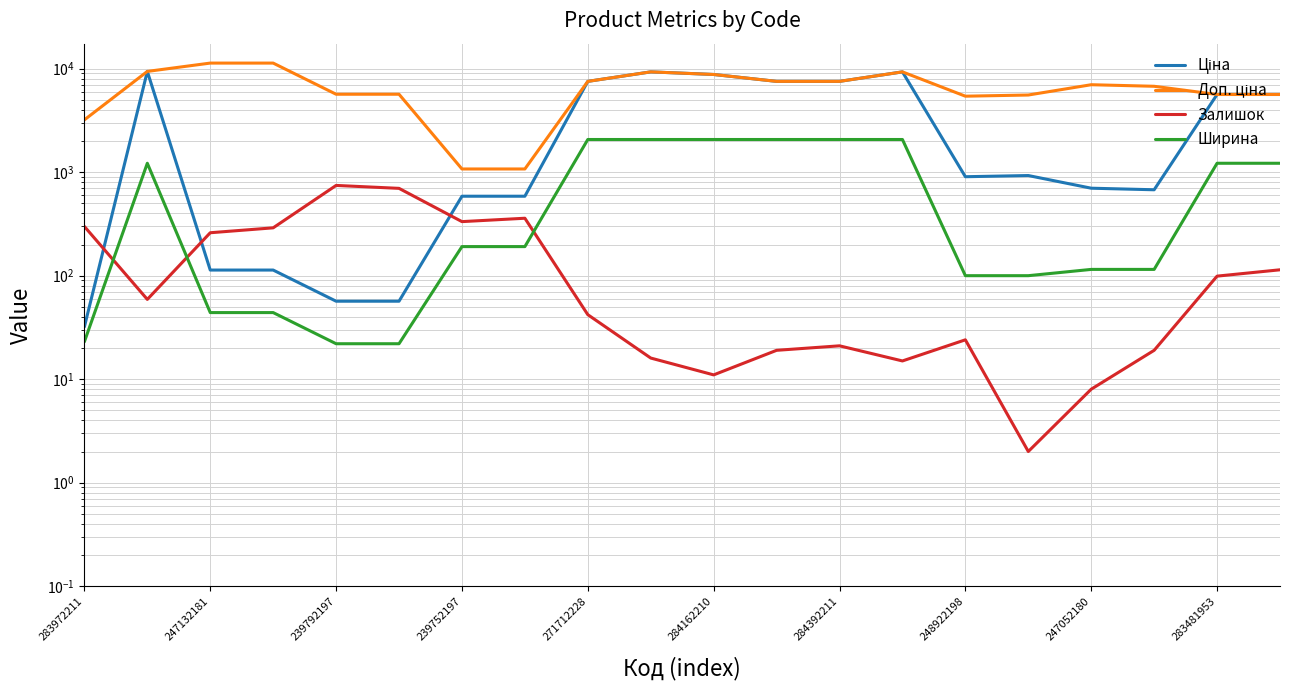

What is the difference between the second highest and second lowest values in the Ціна series?

9264.7